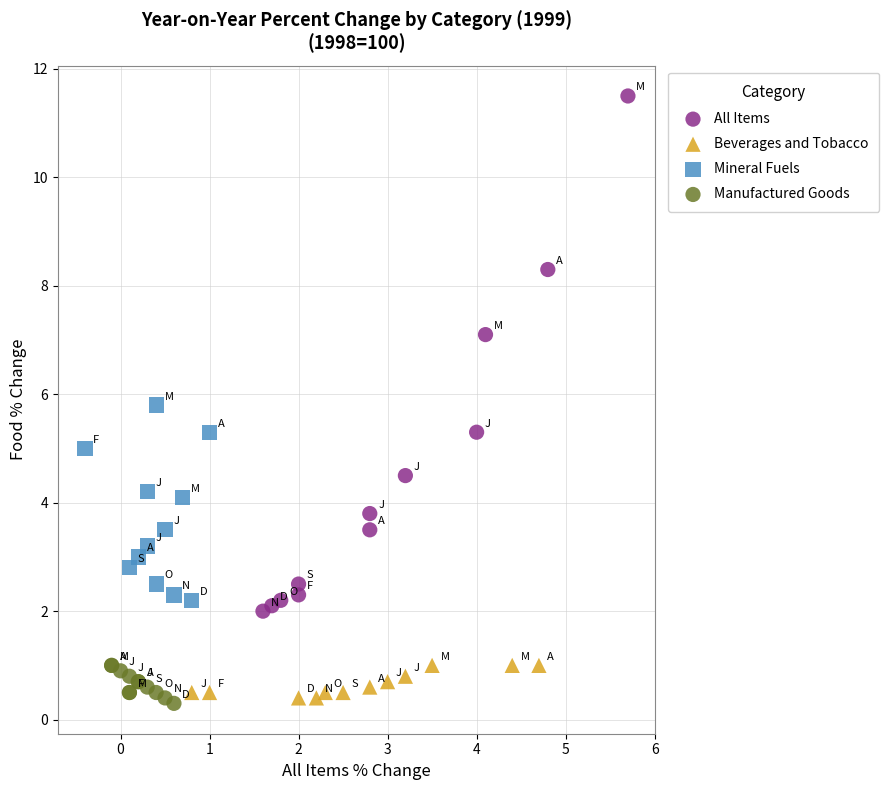

Which series reaches the maximum Y coordinate?

All Items